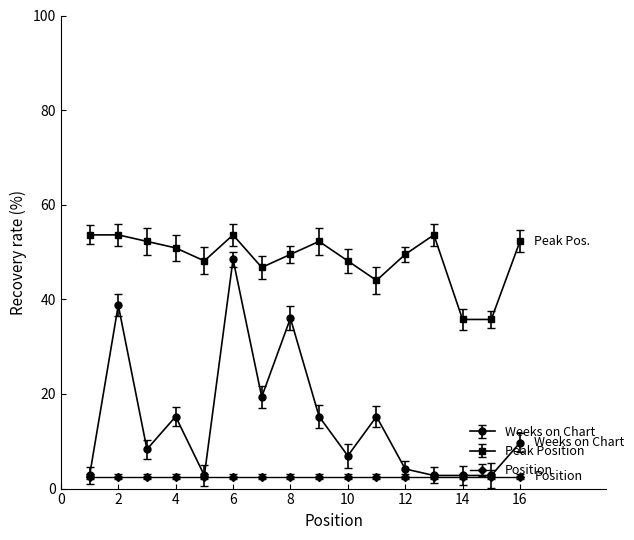

What is the lowest value of the Peak Position series?

35.8